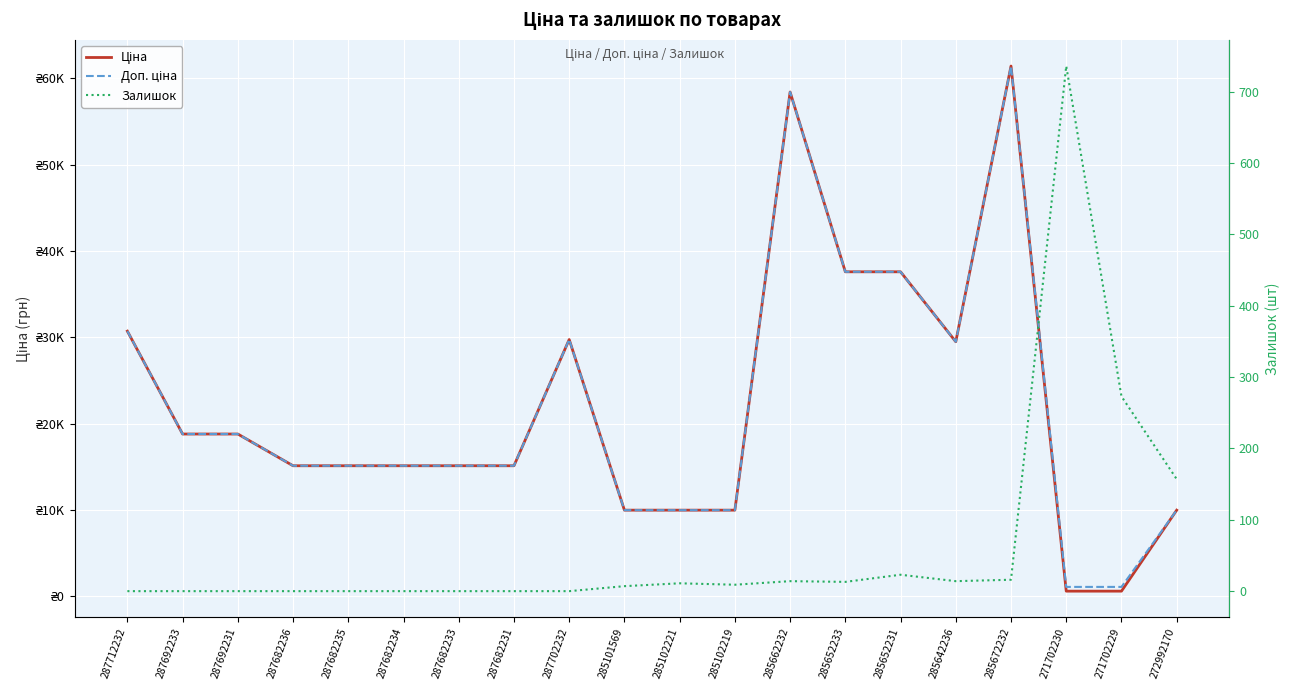

Rank the categories by Залишок value from highest to lowest.

271702230, 271702229, 272992170, 285652231, 285672232, 285662232, 285642236, 285652233, 285102221, 285102219, 285101569, 287712232, 287692233, 287692231, 287682236, 287682235, 287682234, 287682233, 287682231, 287702232